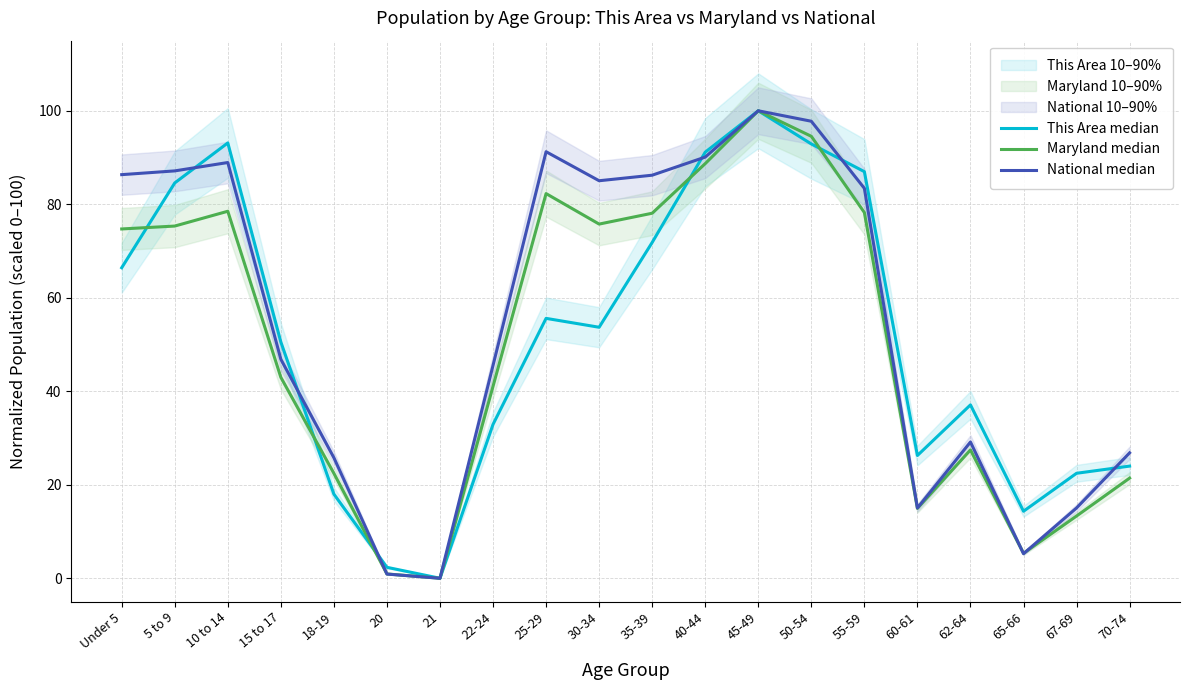

At which category does This Area median reach its first local peak?

10 to 14